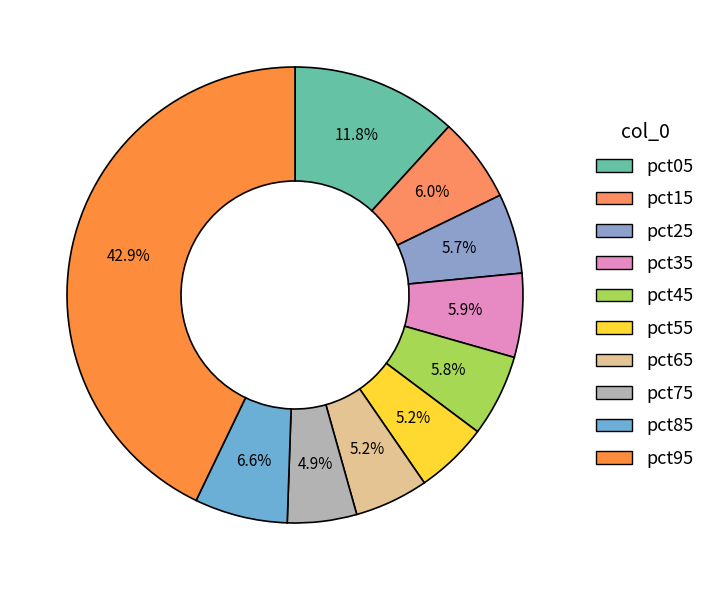

How many slices are in this pie chart?

10